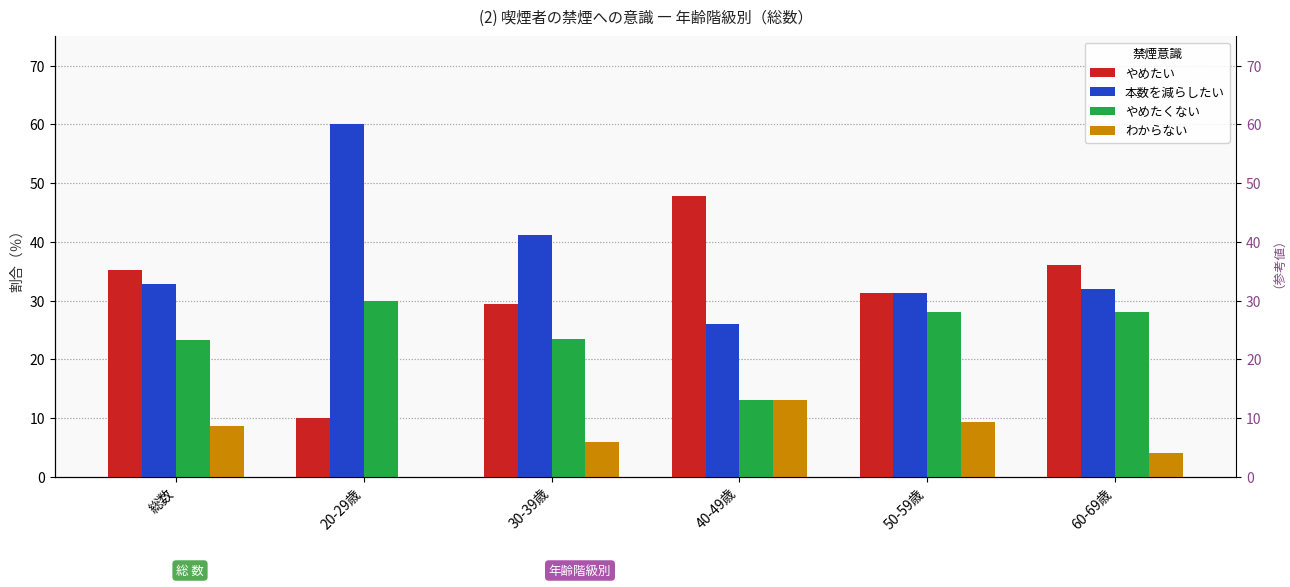

Reading left to right, transcribe all the data shown in this chart.

やめたい: 総数=35.3	20-29歳=10.0	30-39歳=29.4	40-49歳=47.8	50-59歳=31.3	60-69歳=36.0
本数を減らしたい: 総数=32.8	20-29歳=60.0	30-39歳=41.2	40-49歳=26.1	50-59歳=31.3	60-69歳=32.0
やめたくない: 総数=23.3	20-29歳=30.0	30-39歳=23.5	40-49歳=13.0	50-59歳=28.1	60-69歳=28.0
わからない: 総数=8.6	20-29歳=0.0	30-39歳=5.9	40-49歳=13.0	50-59歳=9.4	60-69歳=4.0